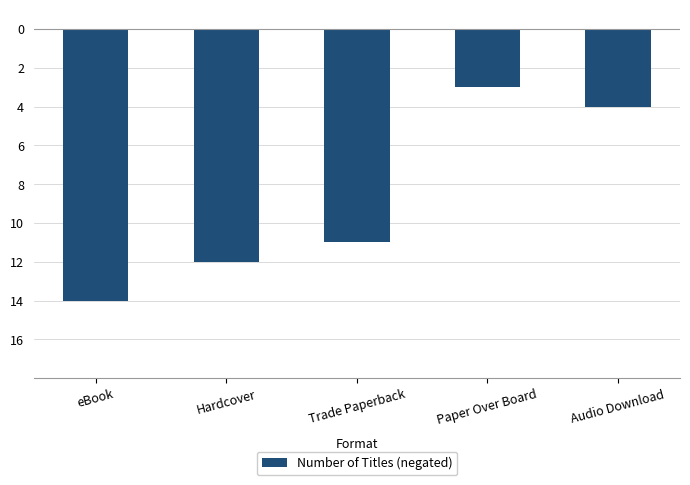

At which label is the value closest to -8?

Trade Paperback